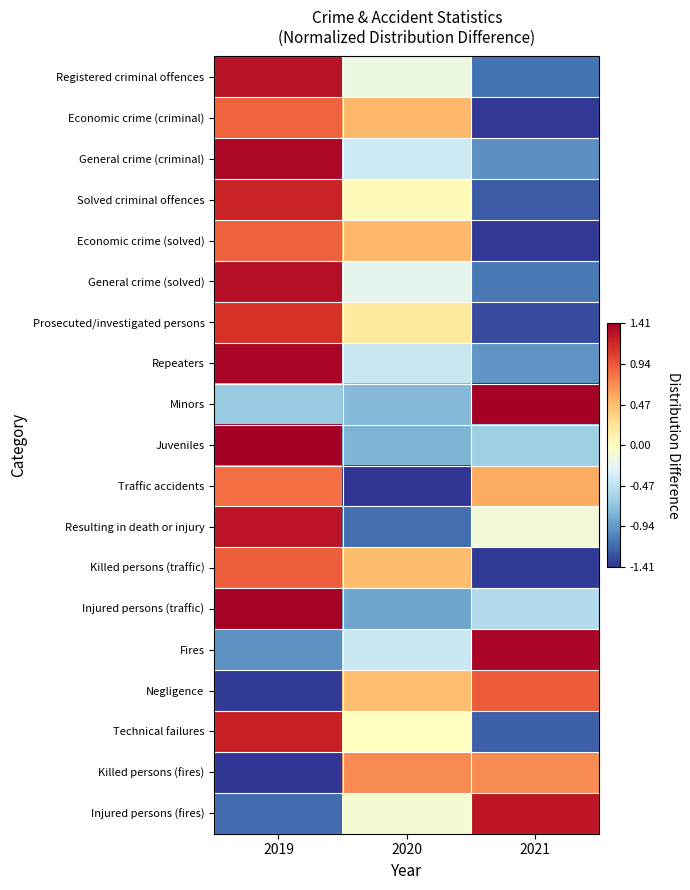

Rank the series by their maximum value, from highest to lowest.

Minors, Juveniles, Injured persons (traffic), Repeaters, Fires, General crime (criminal), General crime (solved), Registered criminal offences, Resulting in death or injury, Injured persons (fires), Technical failures, Solved criminal offences, Prosecuted/investigated persons, Negligence, Killed persons (traffic), Economic crime (solved), Economic crime (criminal), Traffic accidents, Killed persons (fires)